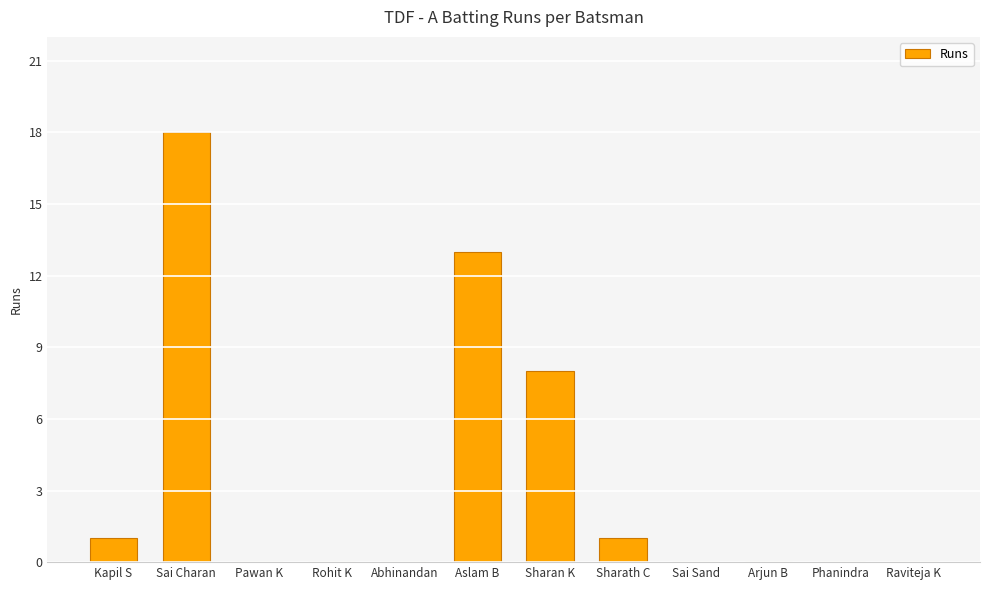

How many series are shown in this chart?

1